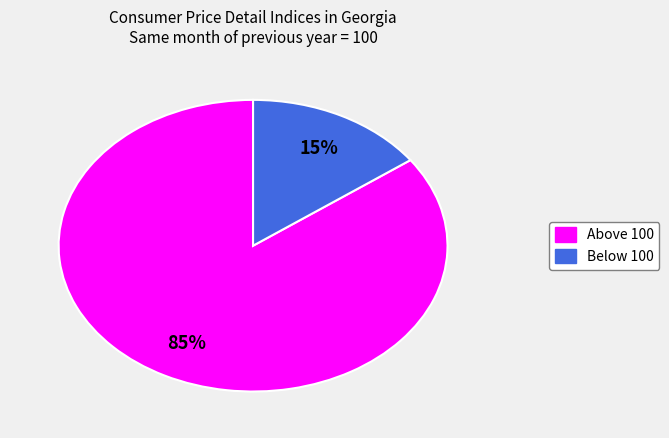

To the nearest percent, what is the average slice percentage?

50%